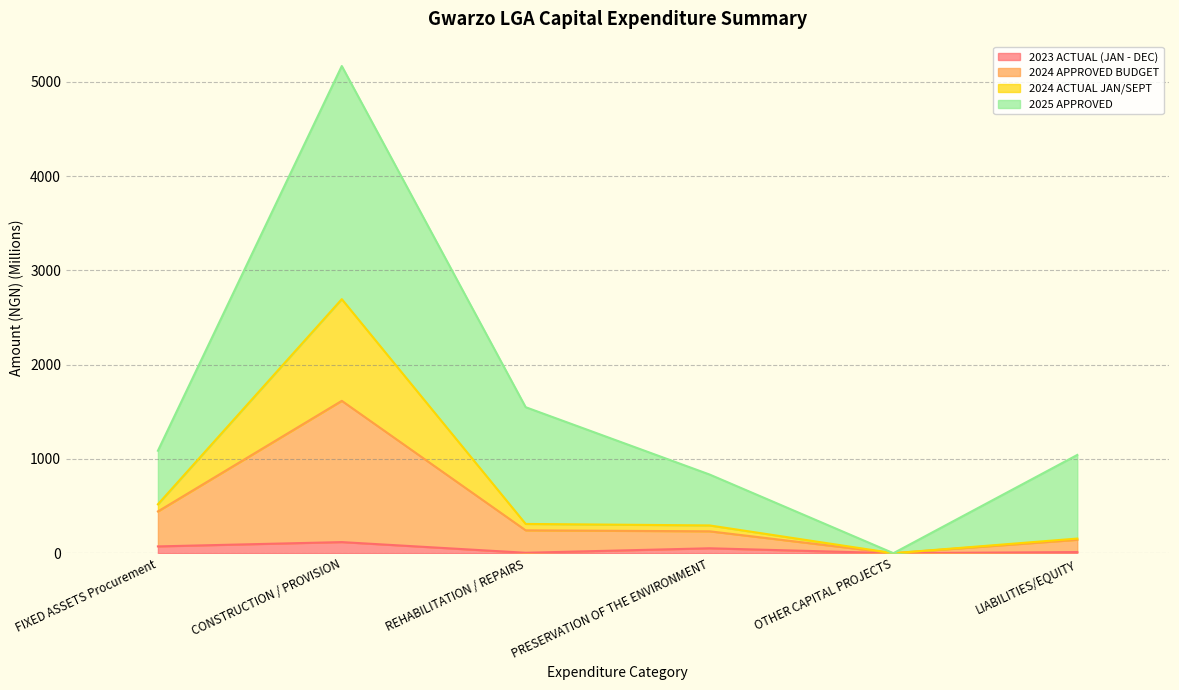

Is the value of 2023 ACTUAL (JAN - DEC) at CONSTRUCTION / PROVISION greater than the value of 2024 ACTUAL JAN/SEPT at OTHER CAPITAL PROJECTS?

Yes